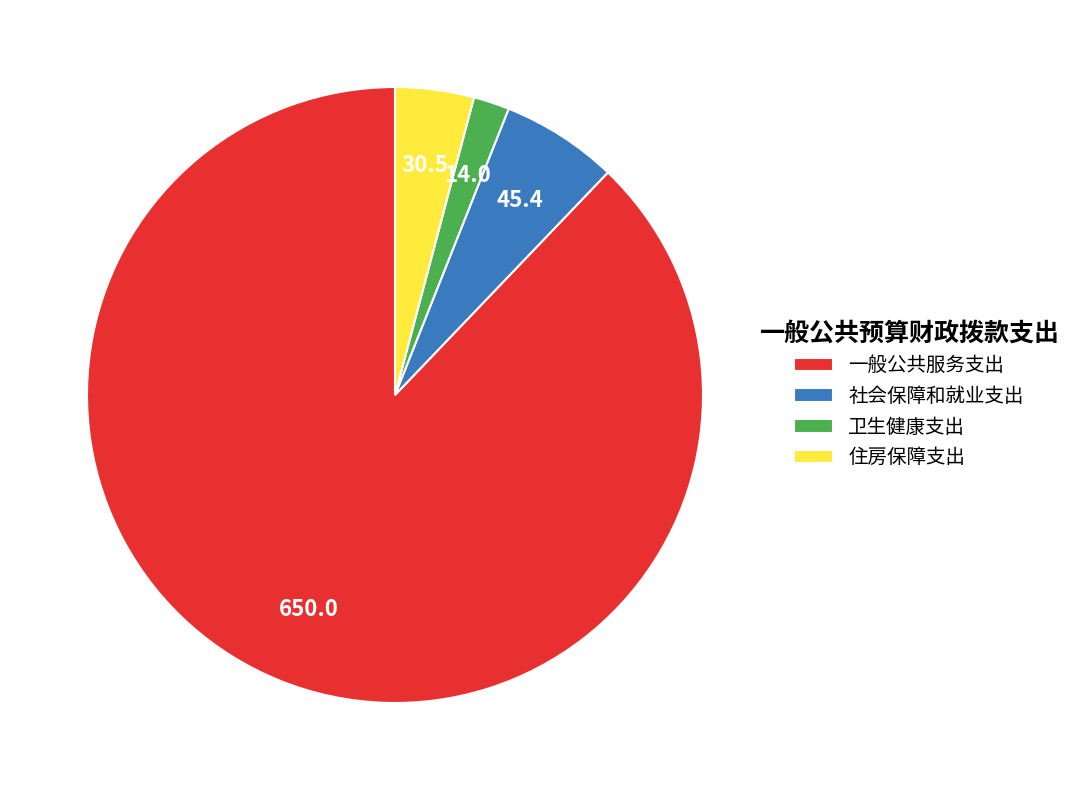

Between 卫生健康支出 and 一般公共服务支出, which is larger?

一般公共服务支出